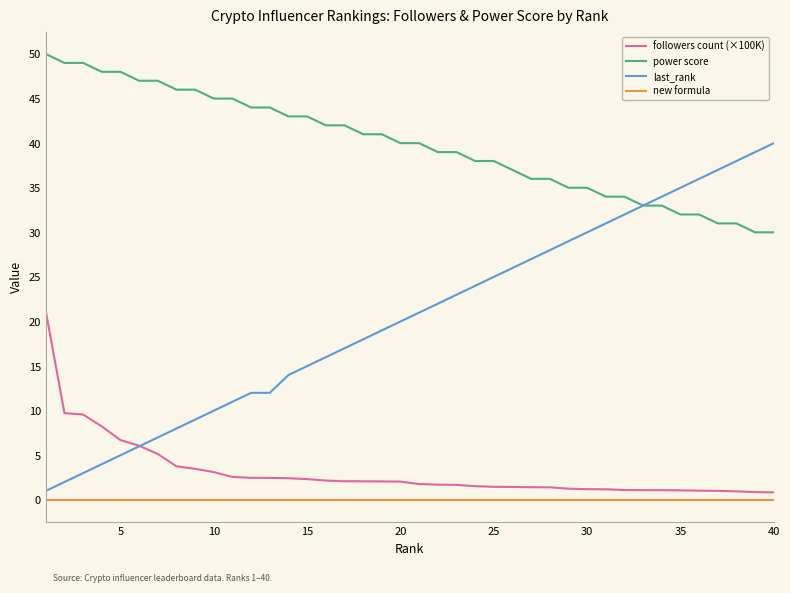

Which series has the largest total across all categories?

power score